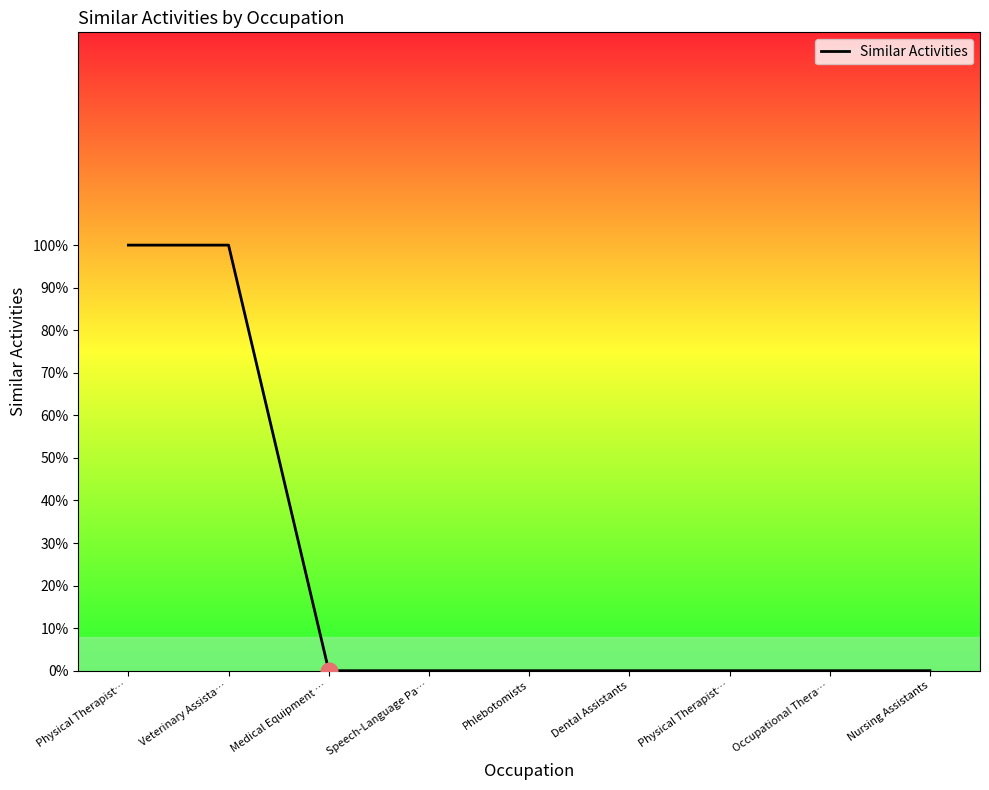

Is this an area chart (filled region under the line)?

No